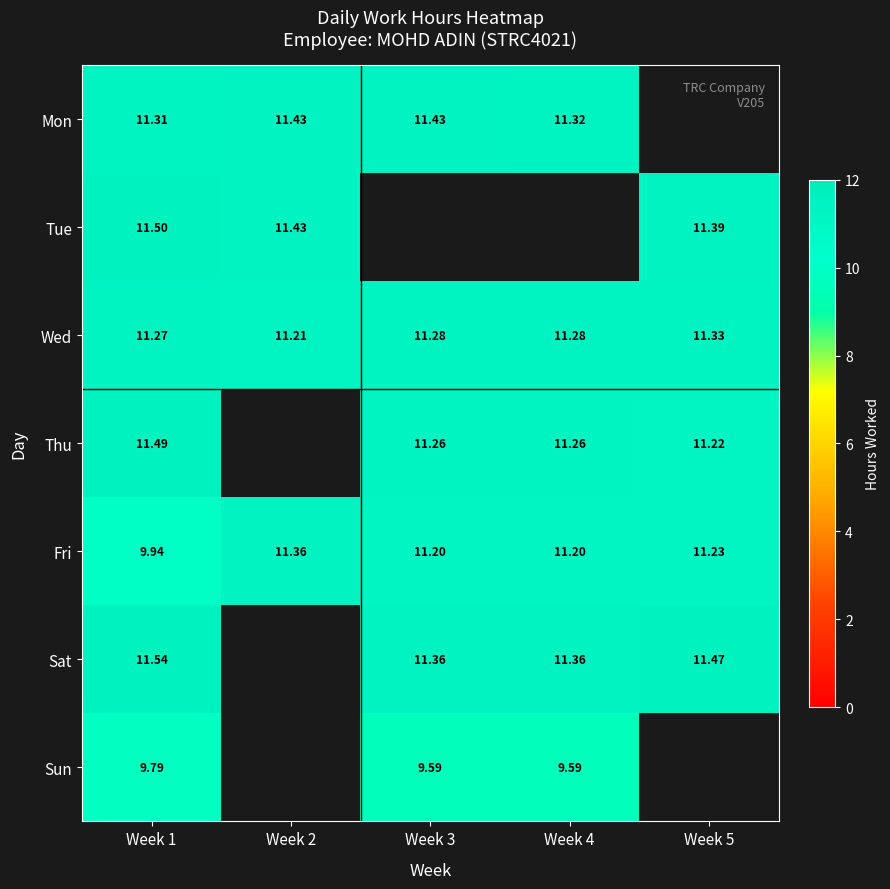

Is the value of Mon at Week 3 greater than the value of Sun at Week 3?

Yes